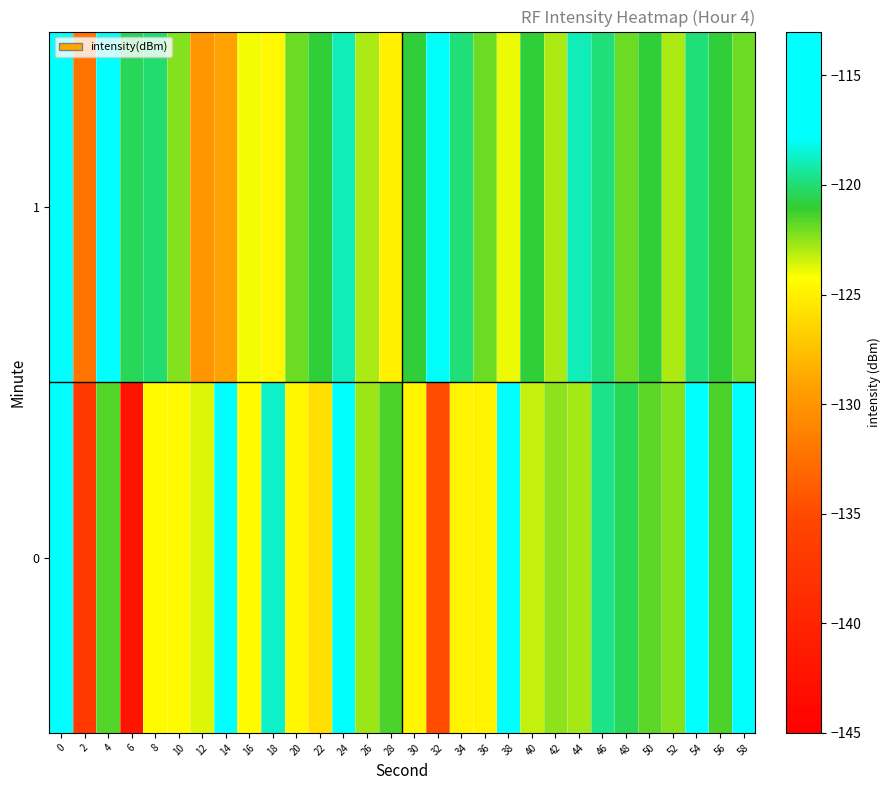

Reading left to right, list all the values displayed in this chart.

0: 0=-117.6	2=-137.0	4=-121.6	6=-142.0	8=-124.4	10=-124.5	12=-123.7	14=-117.7	16=-124.4	18=-118.7	20=-124.7	22=-126.0	24=-117.1	26=-122.7	28=-121.4	30=-124.6	32=-134.9	34=-124.8	36=-124.8	38=-117.2	40=-123.4	42=-122.5	44=-122.8	46=-119.7	48=-120.4	50=-121.6	52=-122.4	54=-116.9	56=-121.4	58=-115.6
1: 0=-113.3	2=-132.3	4=-113.9	6=-120.4	8=-120.0	10=-122.3	12=-130.0	14=-129.1	16=-124.0	18=-124.5	20=-122.0	22=-121.0	24=-119.0	26=-123.0	28=-125.0	30=-121.0	32=-118.0	34=-120.0	36=-122.0	38=-124.0	40=-121.0	42=-123.0	44=-119.0	46=-120.0	48=-122.0	50=-121.0	52=-123.0	54=-120.0	56=-121.0	58=-122.0